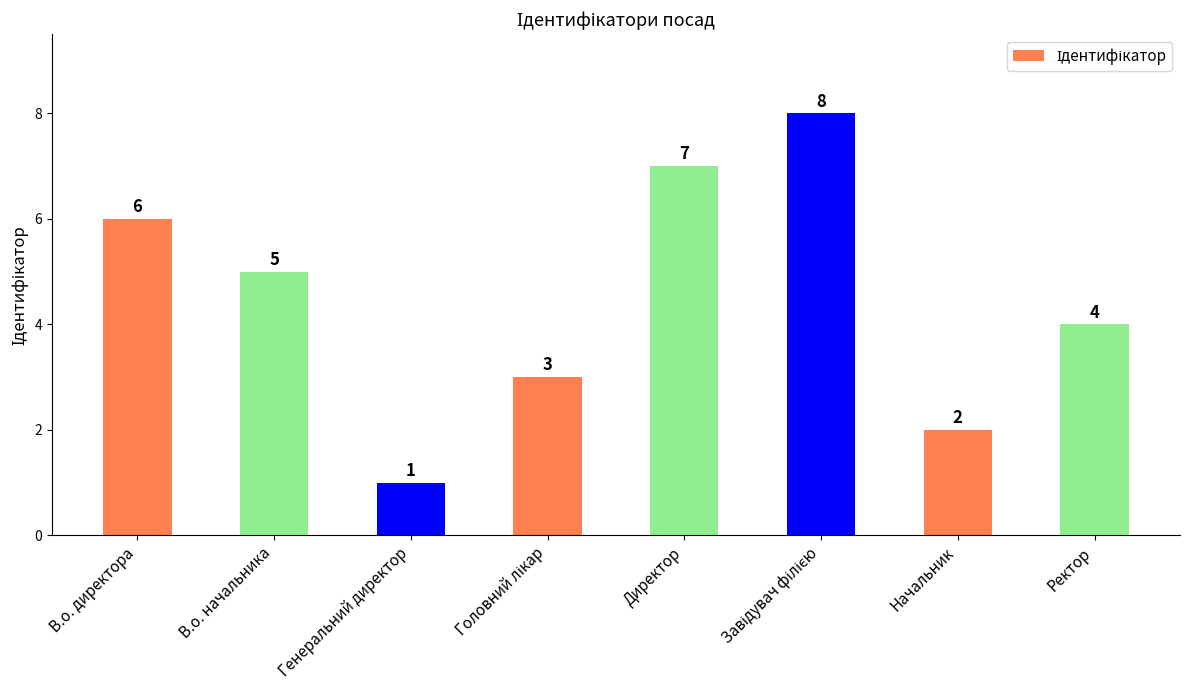

What is the sum of all values?

36